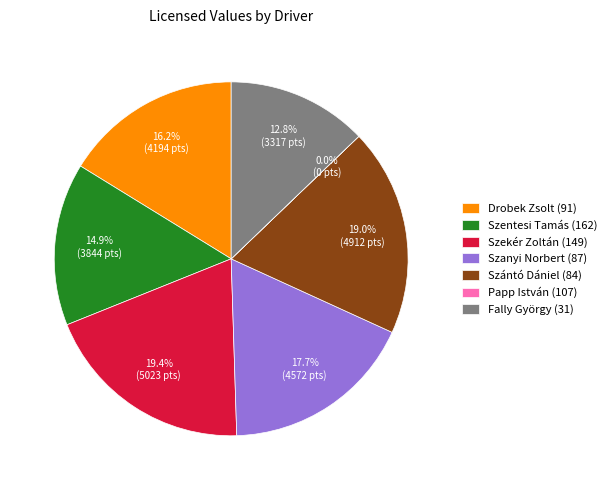

Is there a majority slice in this chart?

No